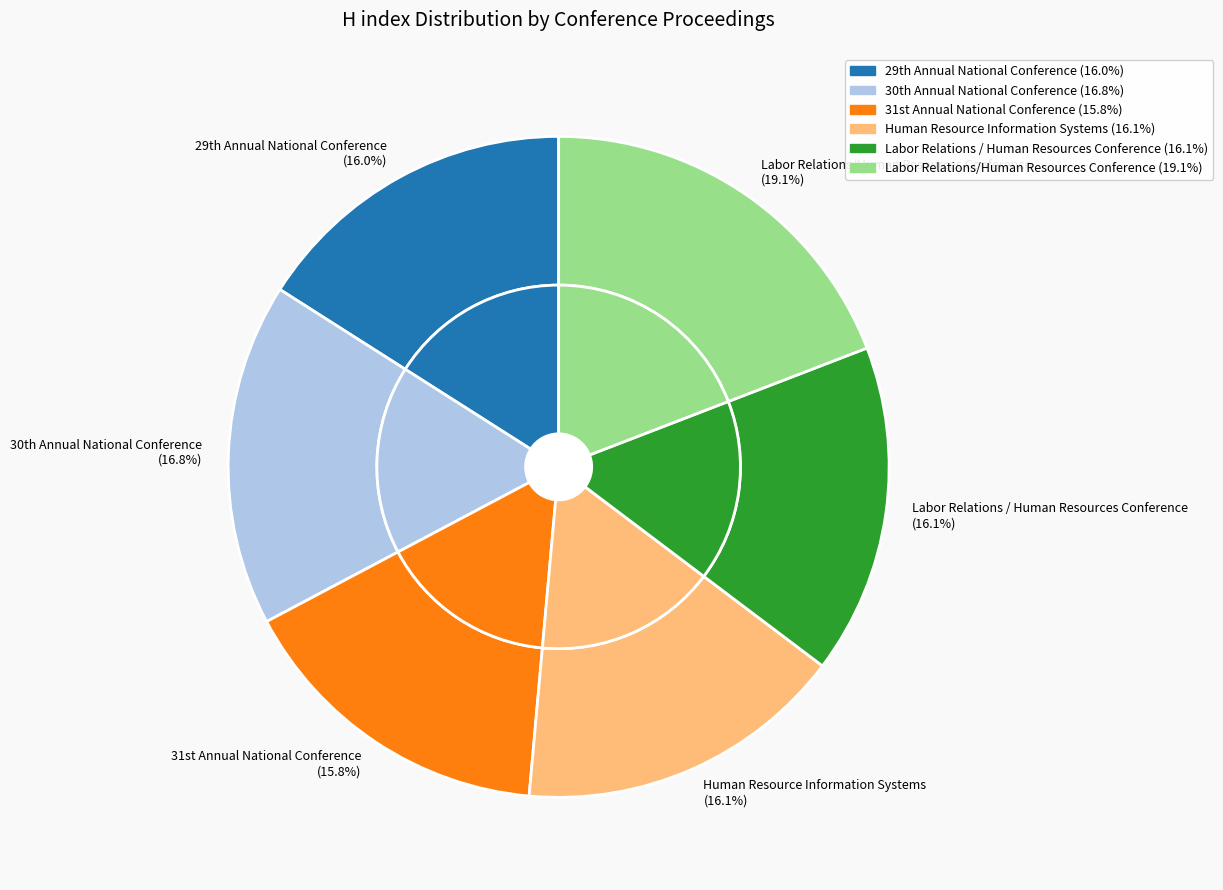

Count the number of slices in the pie.

6